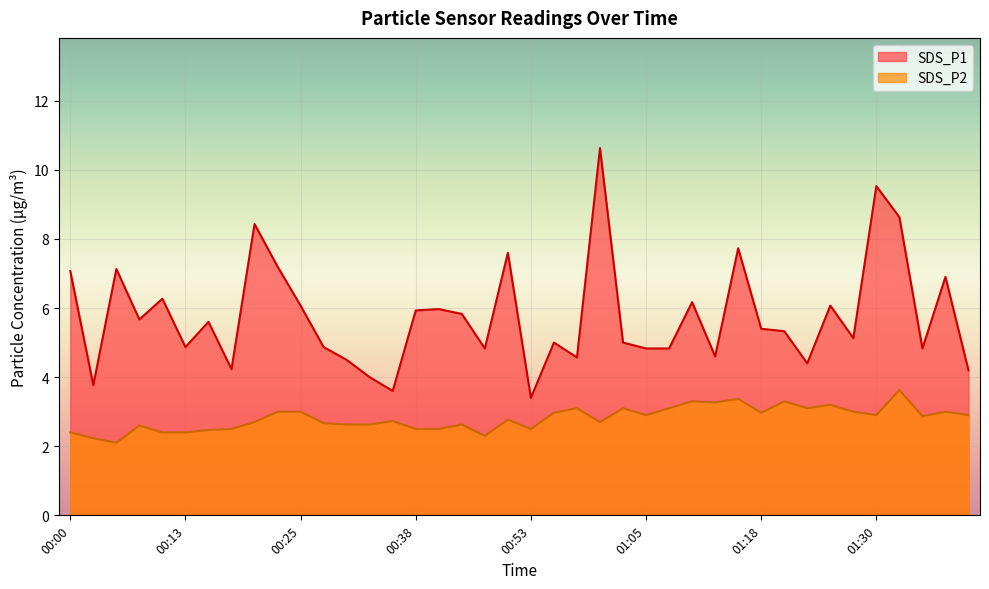

What are all the series names shown in the legend?

SDS_P1, SDS_P2